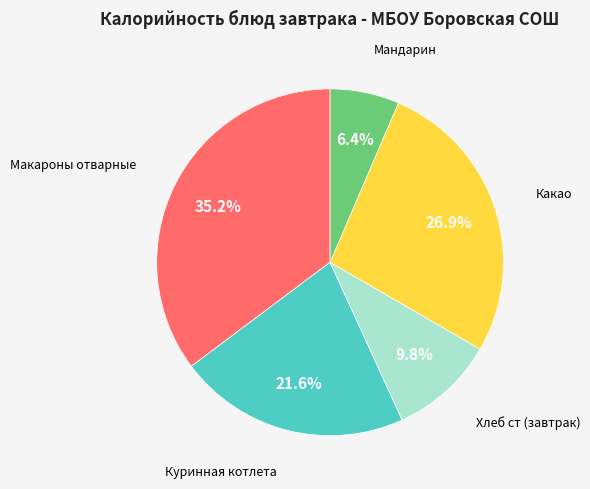

Is there a majority slice in this chart?

No